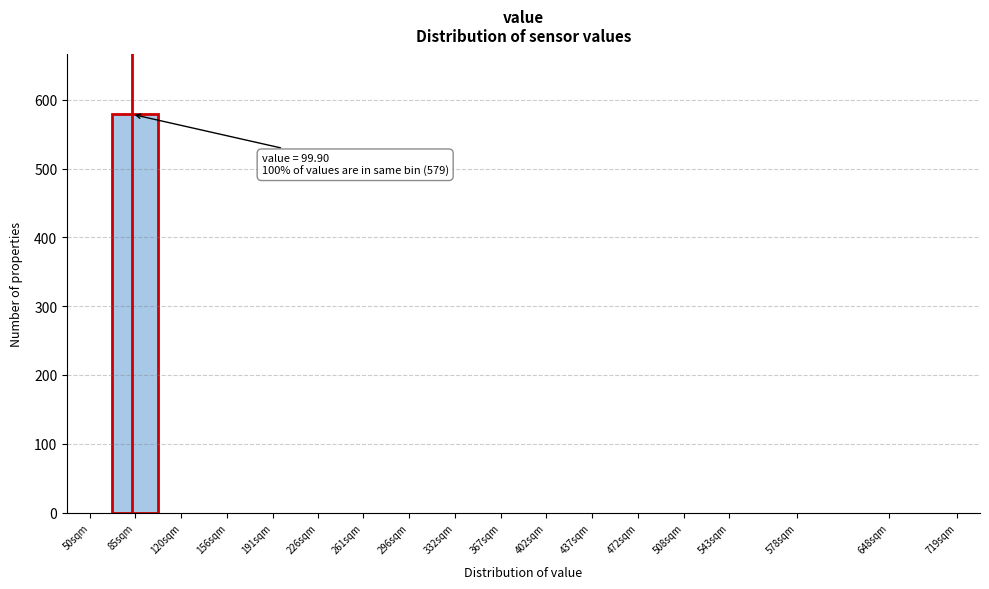

Reading left to right, extract all data points from this chart.

50sqm=0	85sqm=579	120sqm=0	156sqm=0	191sqm=0	226sqm=0	261sqm=0	296sqm=0	332sqm=0	367sqm=0	402sqm=0	437sqm=0	472sqm=0	508sqm=0	543sqm=0	578sqm=0	648sqm=0	719sqm=0